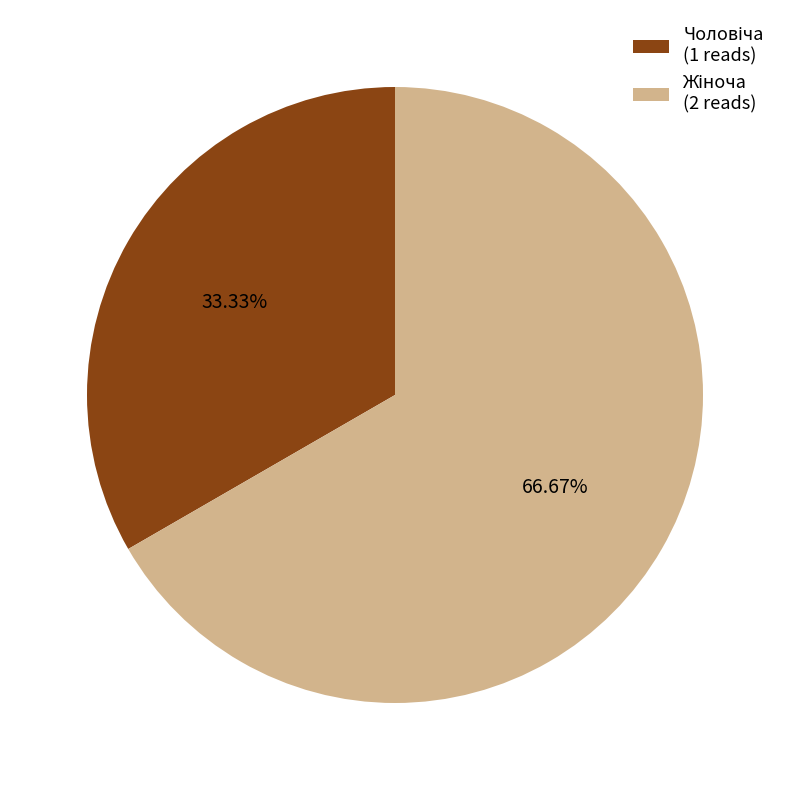

To the nearest percent, what is the difference between the largest and smallest slice percentages?

33%